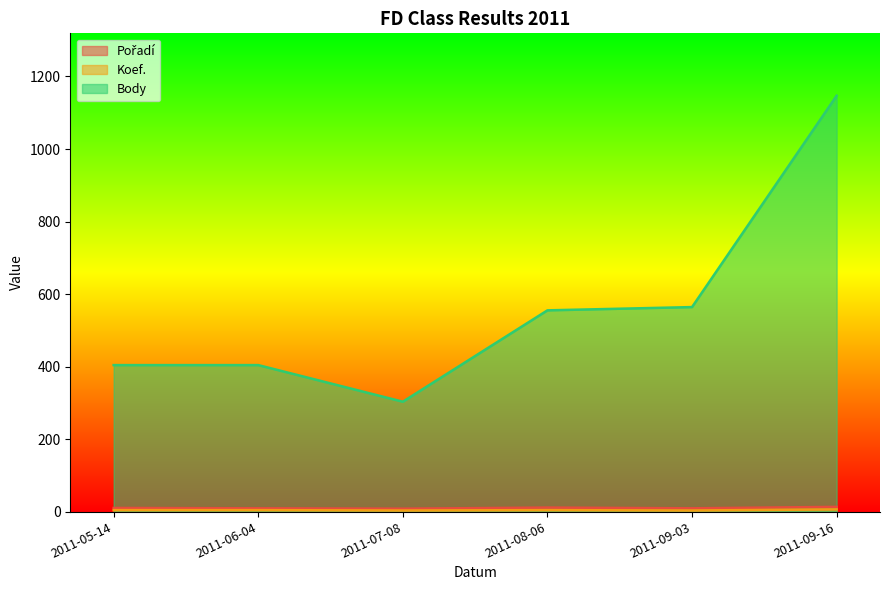

Is it true that Body equals 404 at 2011-05-14?

True